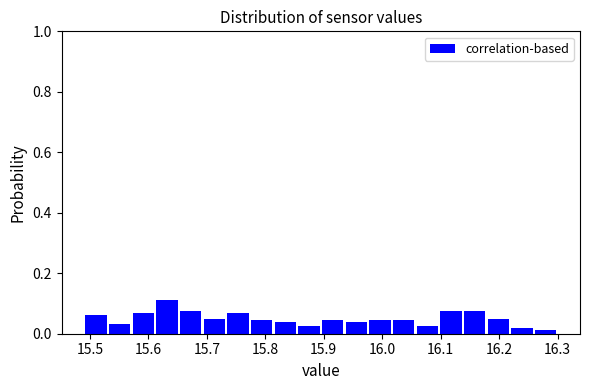

What is the height of the bar covering 15.90 to 15.94 on the x-axis? Neither the bar edges nor the heights are printed on the chart, so give them approximately, as read against the axes.

0.04